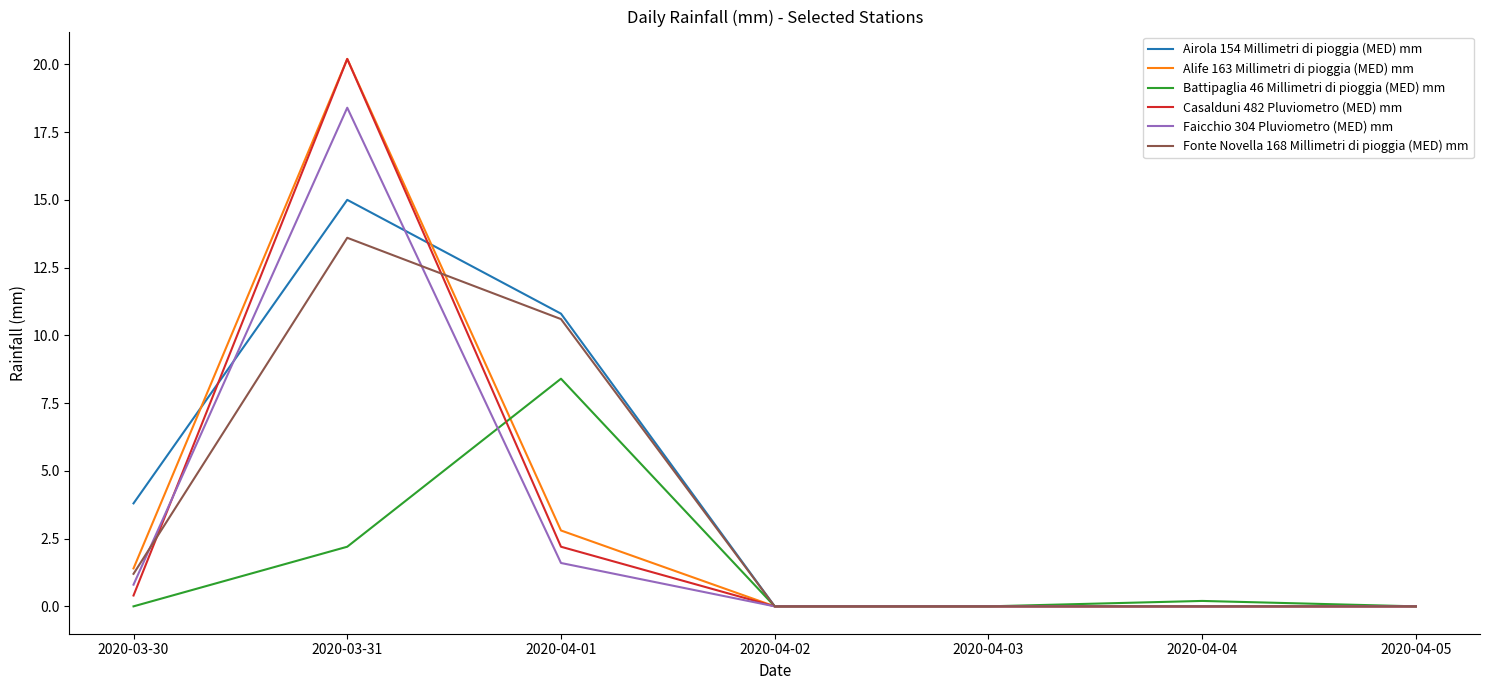

Reading left to right, what are all the values shown in this chart?

Airola 154 Millimetri di pioggia (MED) mm: 2020-03-30=3.8	2020-03-31=15.0	2020-04-01=10.8	2020-04-02=0.0	2020-04-03=0.0	2020-04-04=0.0	2020-04-05=0.0
Alife 163 Millimetri di pioggia (MED) mm: 2020-03-30=1.4	2020-03-31=20.2	2020-04-01=2.8	2020-04-02=0.0	2020-04-03=0.0	2020-04-04=0.0	2020-04-05=0.0
Battipaglia 46 Millimetri di pioggia (MED) mm: 2020-03-30=0.0	2020-03-31=2.2	2020-04-01=8.4	2020-04-02=0.0	2020-04-03=0.0	2020-04-04=0.2	2020-04-05=0.0
Casalduni 482 Pluviometro (MED) mm: 2020-03-30=0.4	2020-03-31=20.2	2020-04-01=2.2	2020-04-02=0.0	2020-04-03=0.0	2020-04-04=0.0	2020-04-05=0.0
Faicchio 304 Pluviometro (MED) mm: 2020-03-30=0.8	2020-03-31=18.4	2020-04-01=1.6	2020-04-02=0.0	2020-04-03=0.0	2020-04-04=0.0	2020-04-05=0.0
Fonte Novella 168 Millimetri di pioggia (MED) mm: 2020-03-30=1.2	2020-03-31=13.6	2020-04-01=10.6	2020-04-02=0.0	2020-04-03=0.0	2020-04-04=0.0	2020-04-05=0.0